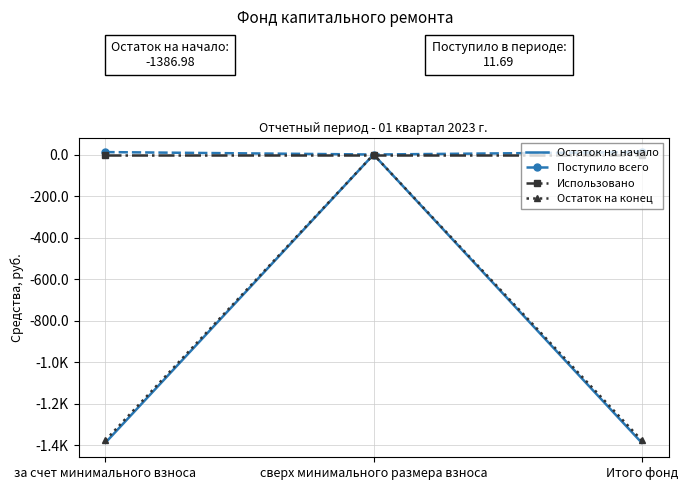

Rank the series at Итого фонд from lowest to highest value.

Остаток на начало, Остаток на конец, Использовано, Поступило всего